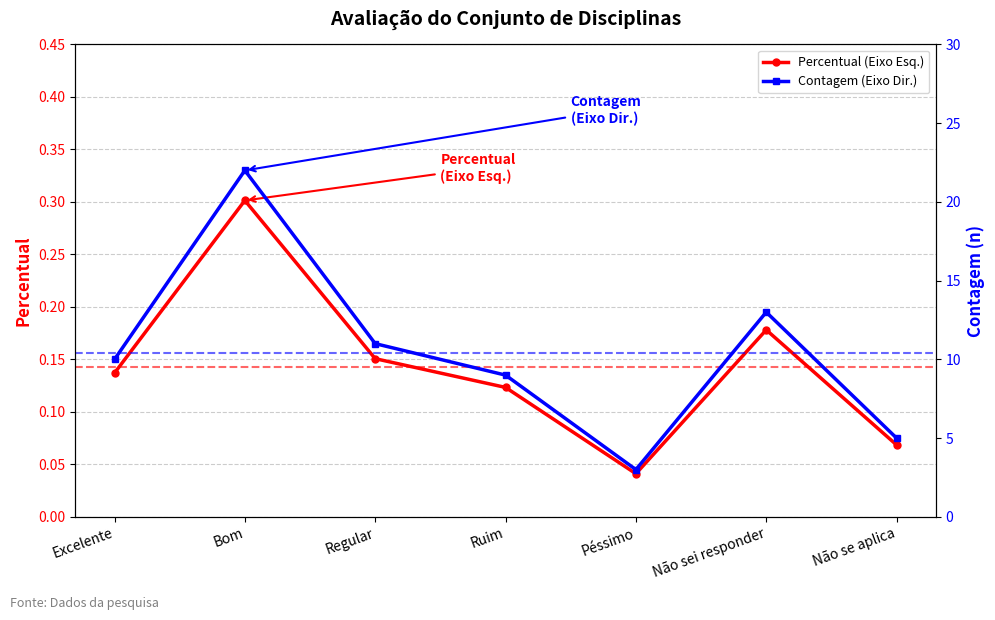

Which series has the largest total across all categories?

Contagem (Eixo Dir.)